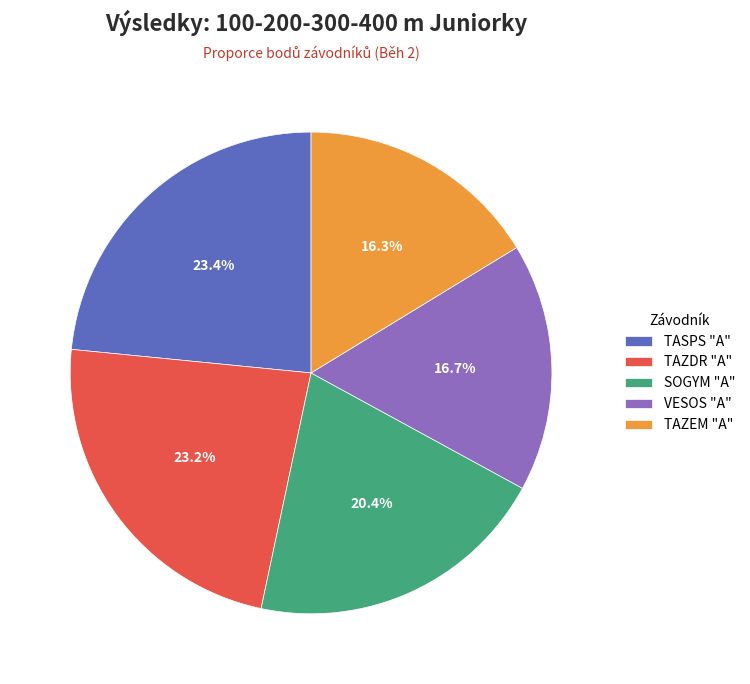

Is TAZEM "A" the majority of the pie?

No